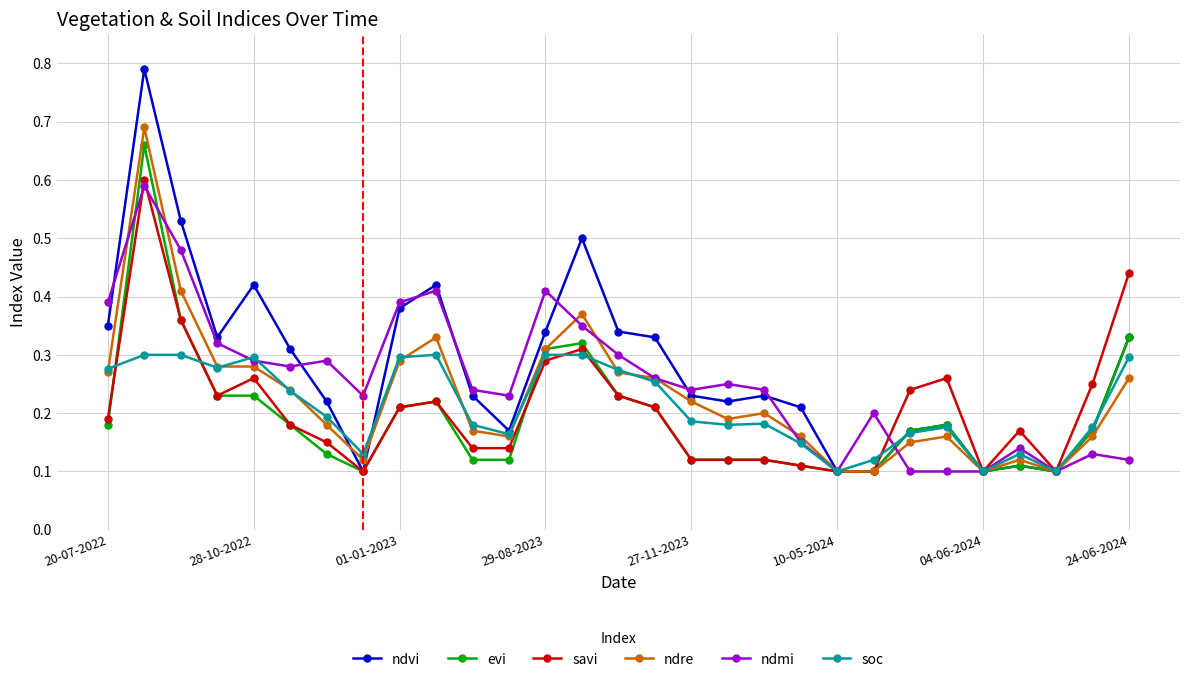

Count the ndvi values in the range 0 to 1.

29